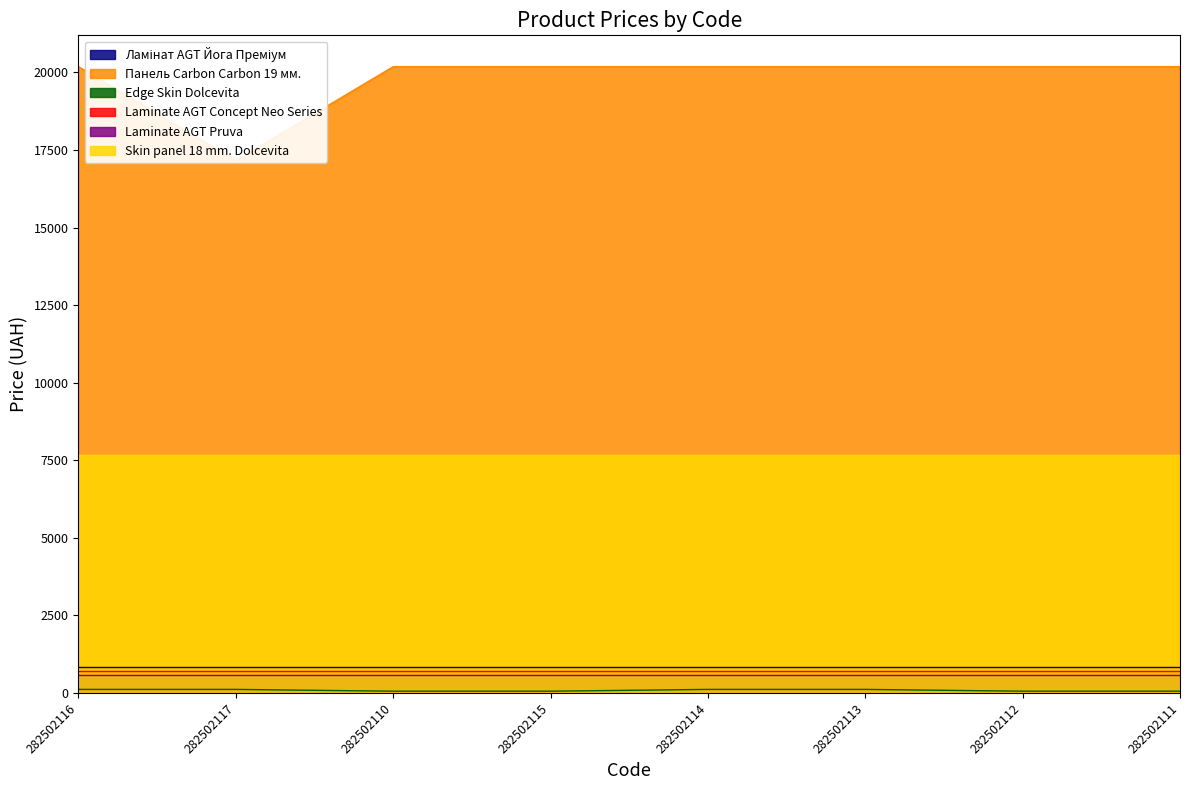

What is the average value of the Skin panel 18 mm. Dolcevita series?

7680.9